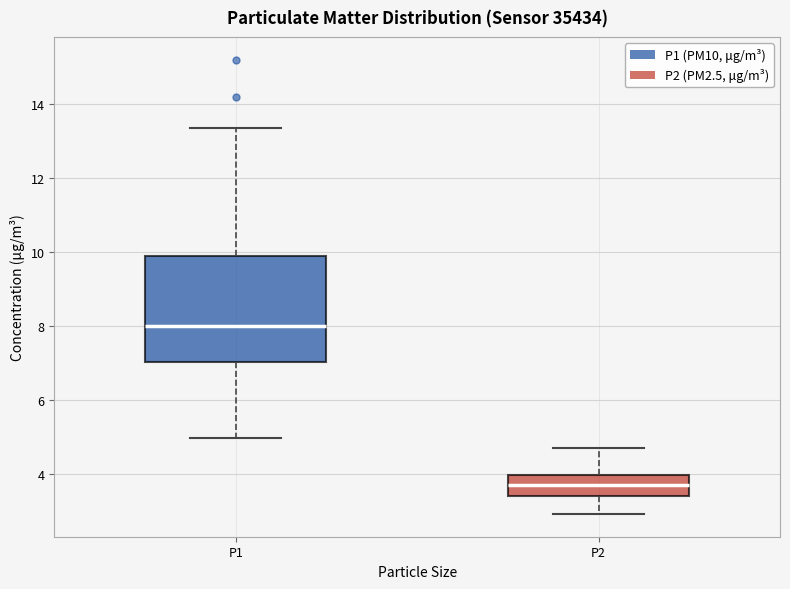

Reading left to right, transcribe this box plot: for each box, give where its median line is, the range the box spans, and where its two whiskers end, as read against the y-axis. The values are not printed on the chart, so give them approximately, as read against the axis.

P1: median 8.0, box 7.0 to 9.8, whiskers 5.0 to 13.4
P2: median 3.8, box 3.4 to 4.0, whiskers 3.0 to 4.8